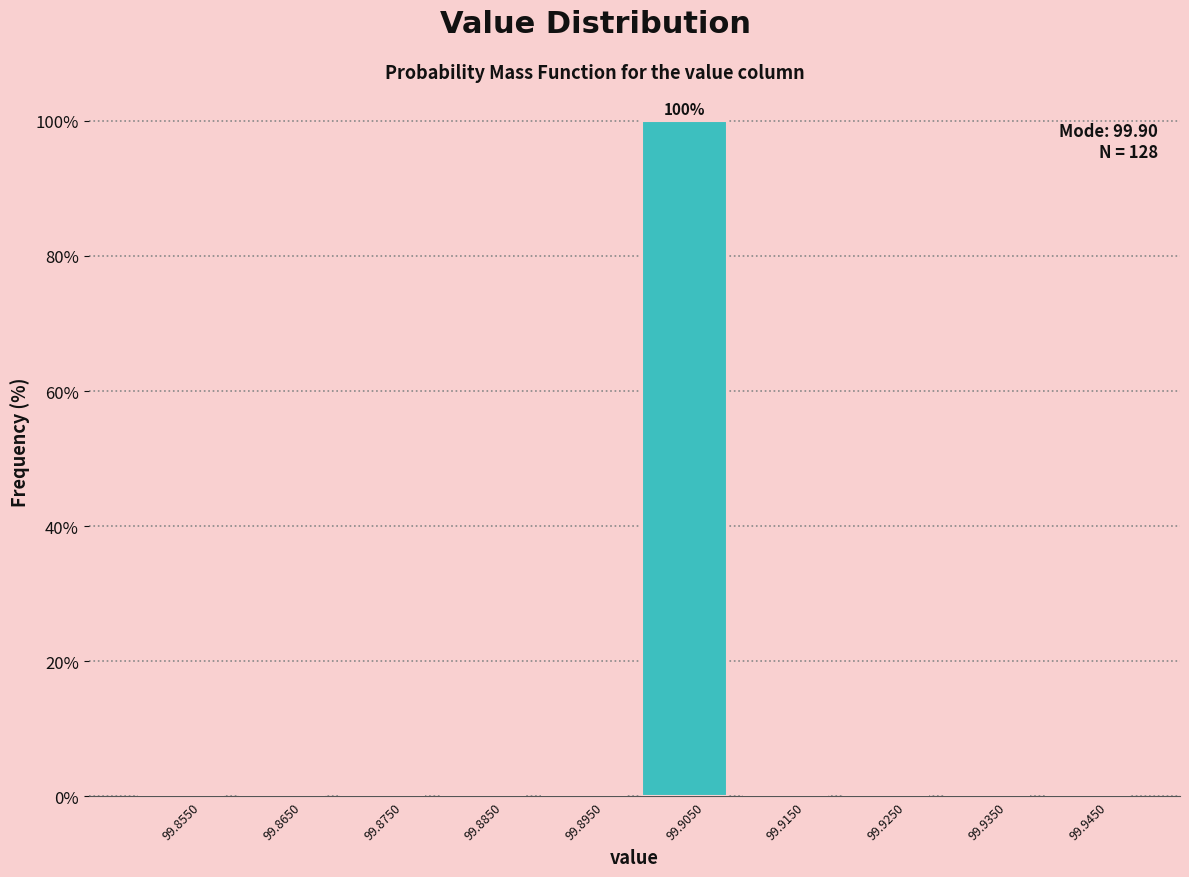

Over which range of the x-axis is the bar tallest?

99.90 to 99.91